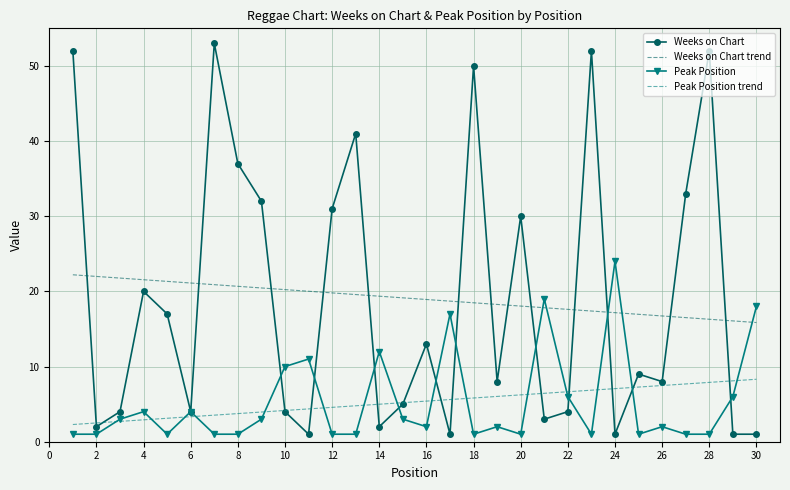

Which series has the widest spread of values?

Weeks on Chart